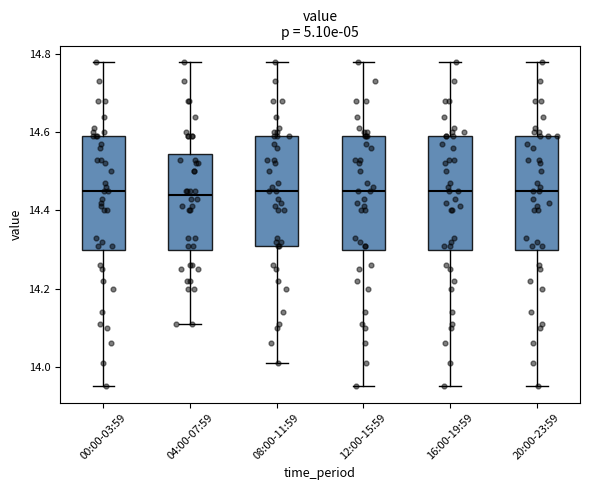

Where is the upper edge of the box for 00:00-03:59 on the y-axis? The values are not printed on the chart, so give them approximately, as read against the axis.

14.60